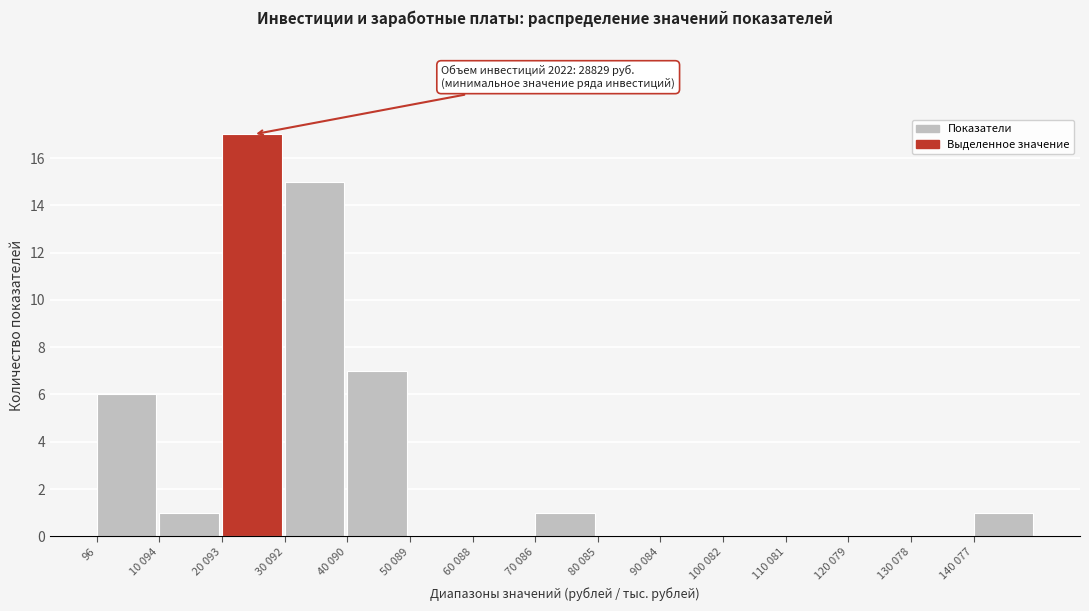

Reading right to left, what are all the values shown in this chart?

140 077=1	130 078=0	120 079=0	110 081=0	100 082=0	90 084=0	80 085=0	70 086=1	60 088=0	50 089=0	40 090=7	30 092=15	20 093=17	10 094=1	96=6